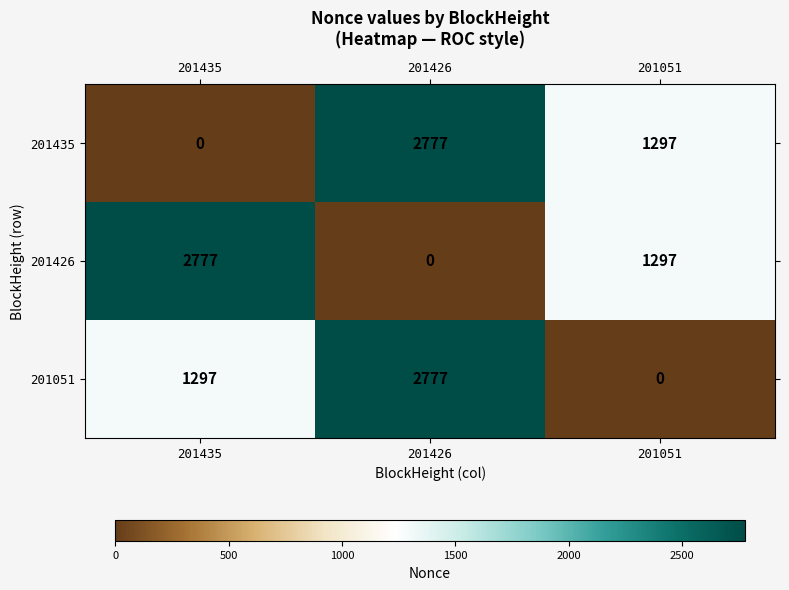

Reading right to left, transcribe all the data shown in this chart.

201435: 1297	2777	0
201426: 1297	0	2777
201051: 0	2777	1297